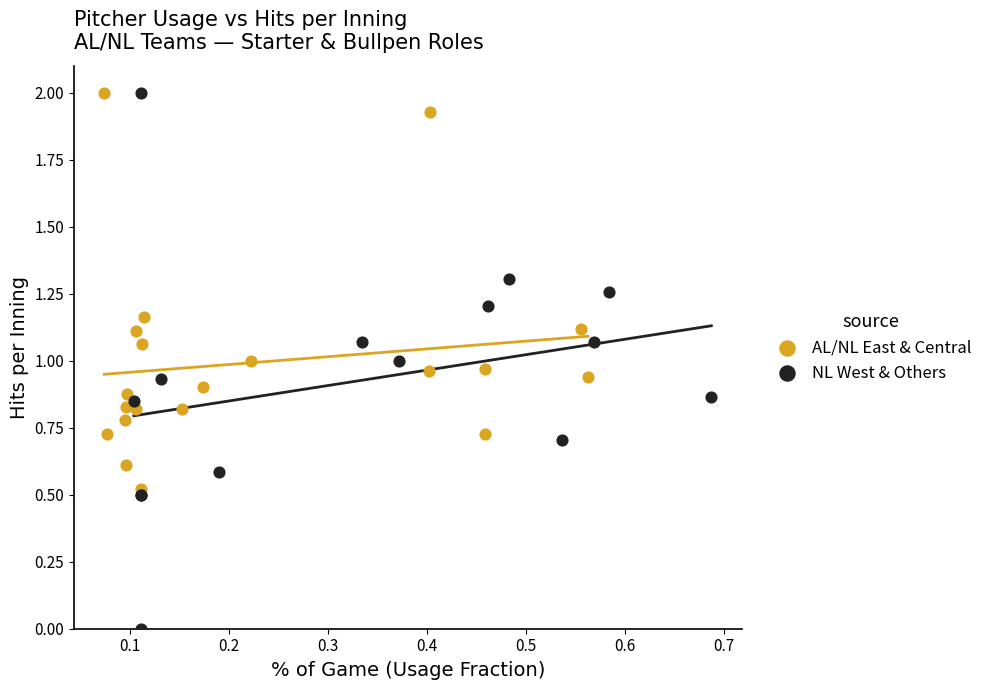

Which series has the widest spread of Y values?

NL West & Others